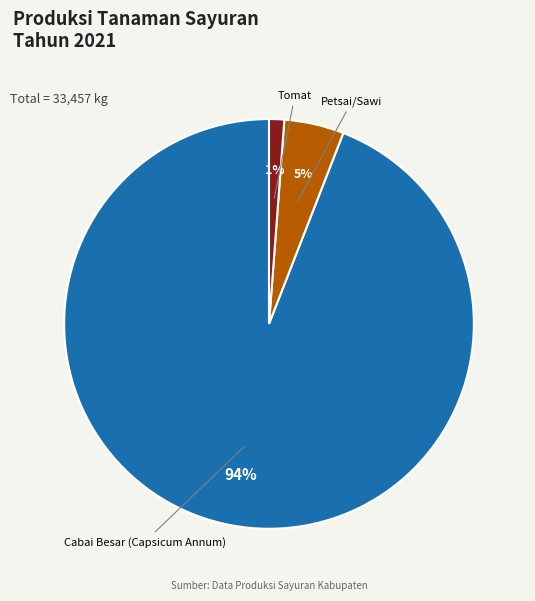

Which has a higher value, Petsai/Sawi or Cabai Besar (Capsicum Annum)?

Cabai Besar (Capsicum Annum)